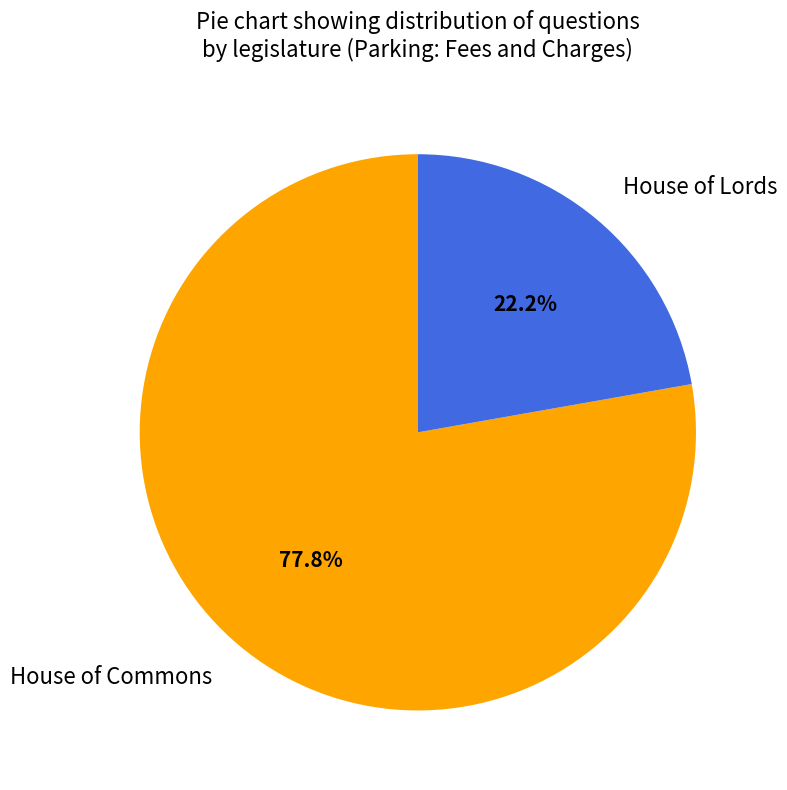

True or false: House of Lords accounts for 22% of the total.

True